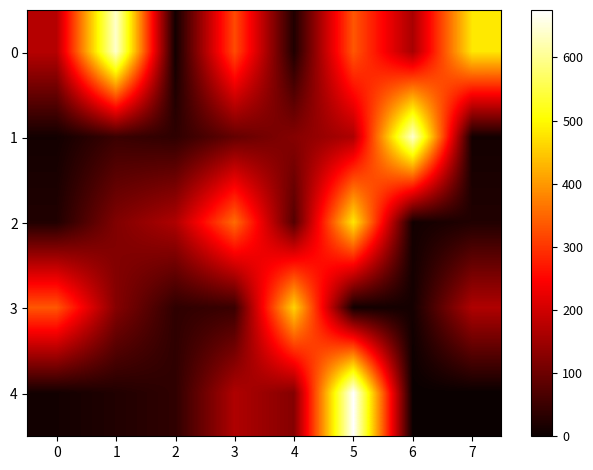

Which has a higher value, 7 or 0?

7